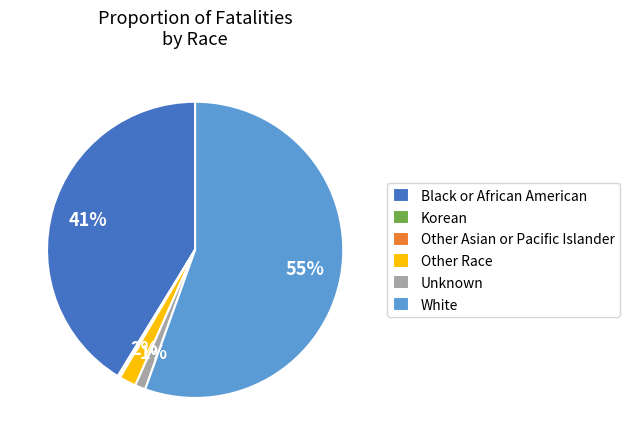

What is the largest slice in the pie chart?

White